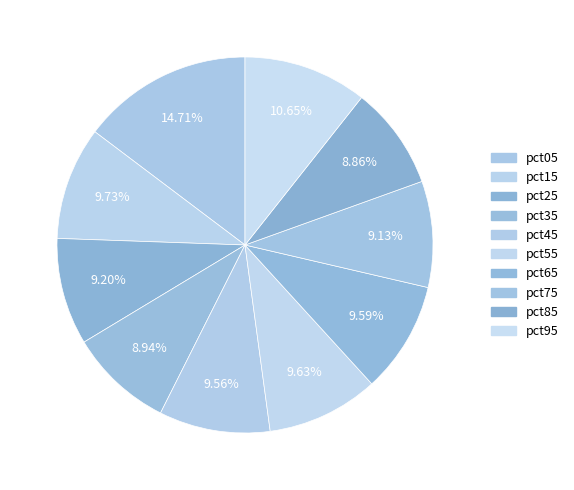

Count the number of slices in the pie.

10